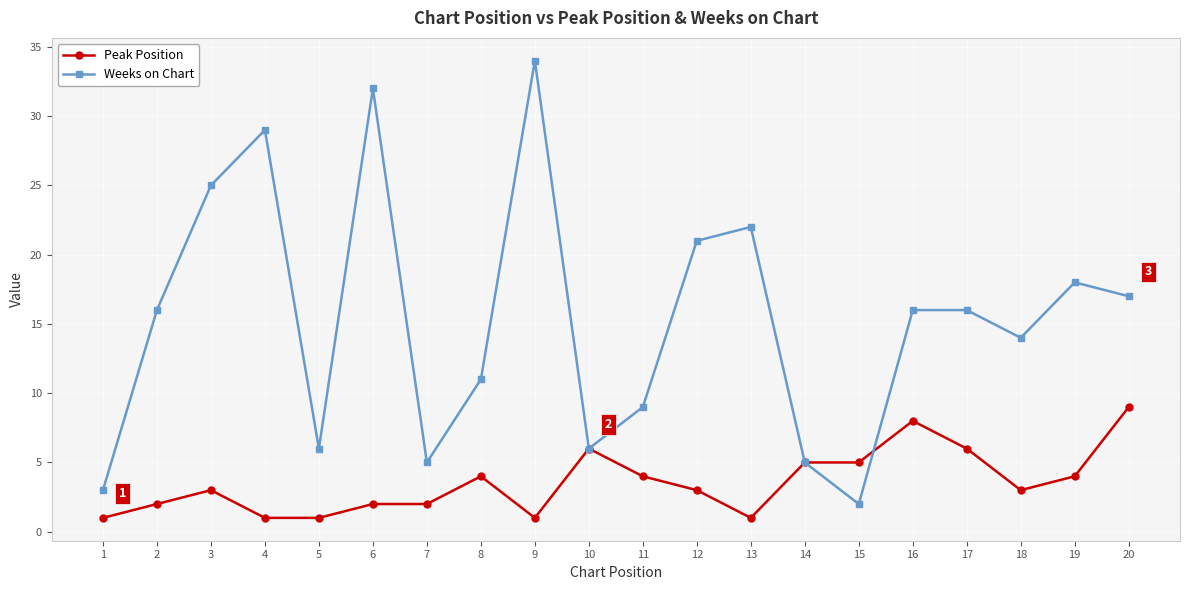

What is the total value across all series at 5?

7